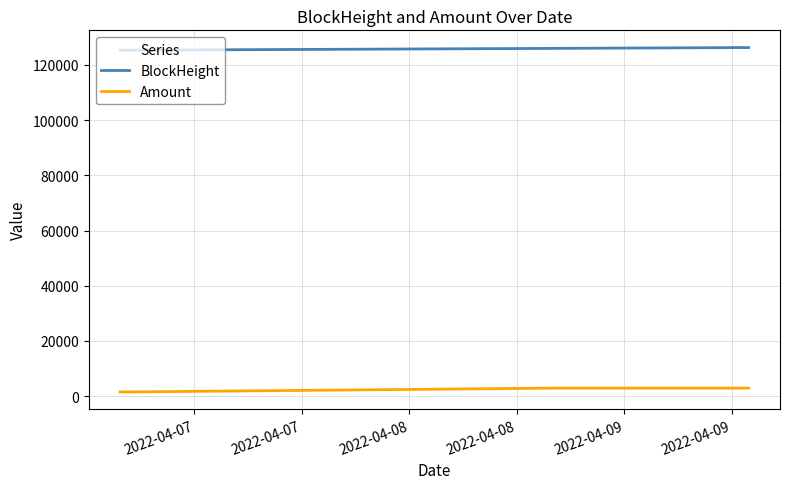

Which series has the largest total across all categories?

BlockHeight